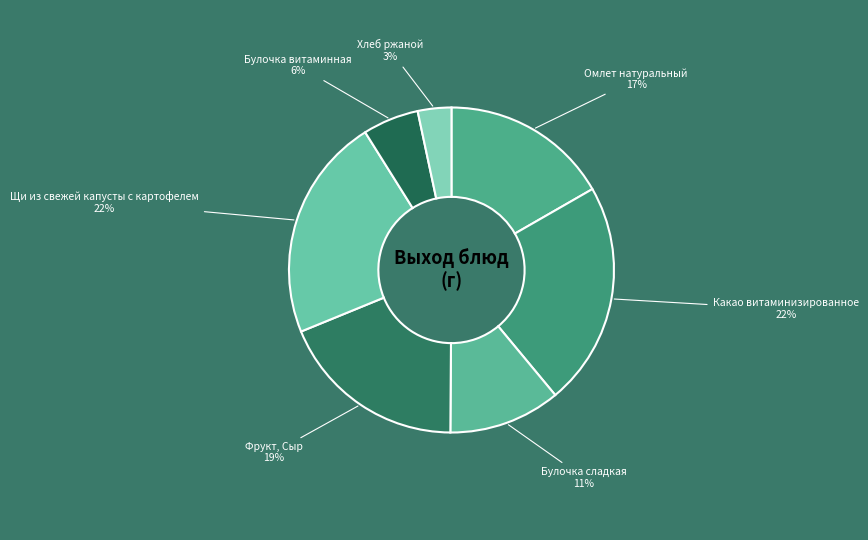

To the nearest percent, what portion does Фрукт, Сыр represent?

19%